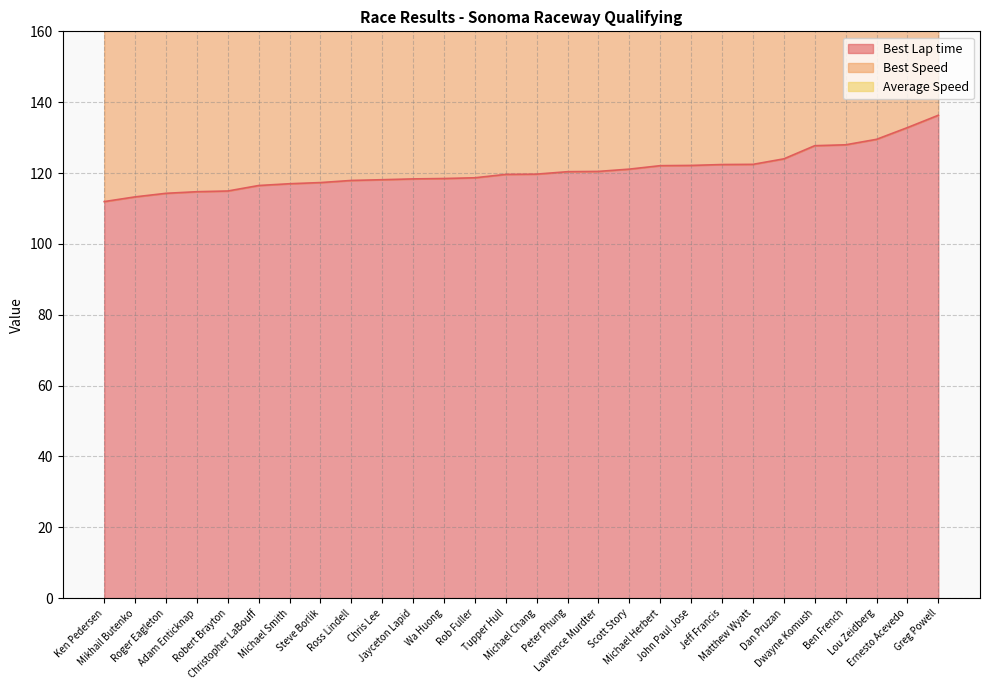

What is the label of the 3rd point from the left?

Roger Eagleton